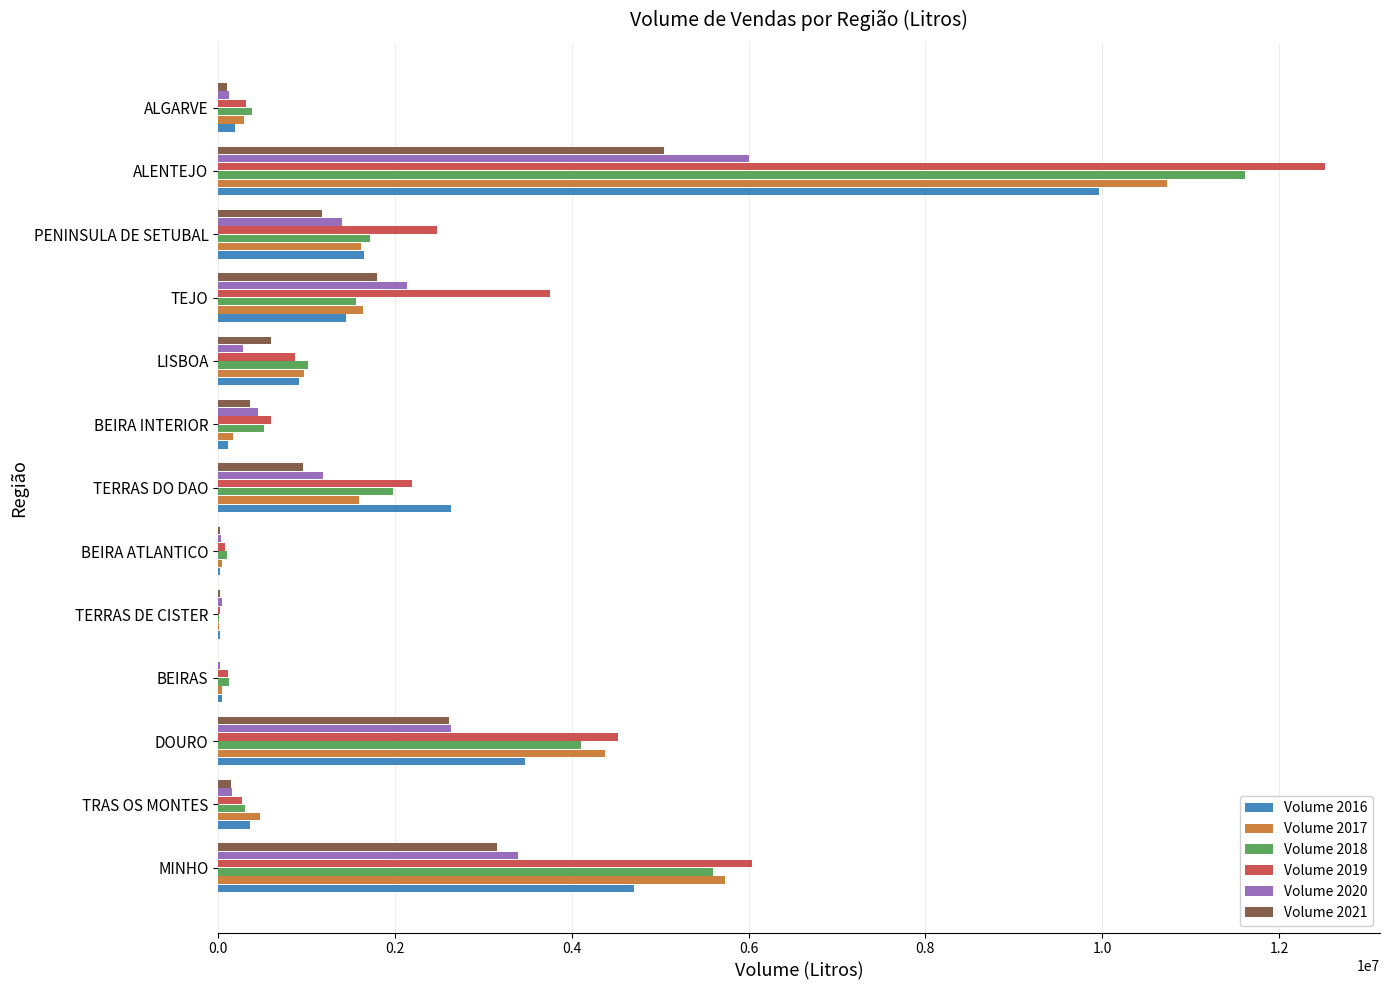

Which series has the largest range (max minus min)?

Volume 2019